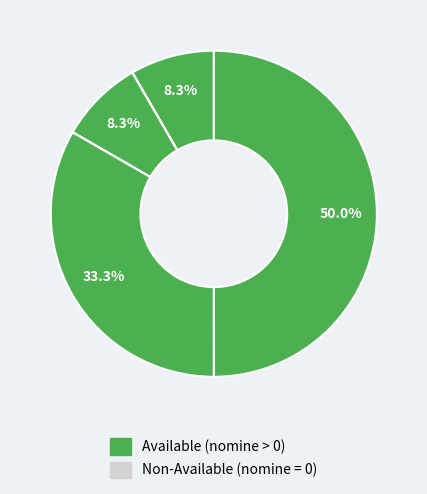

How many segments does this pie chart have?

6